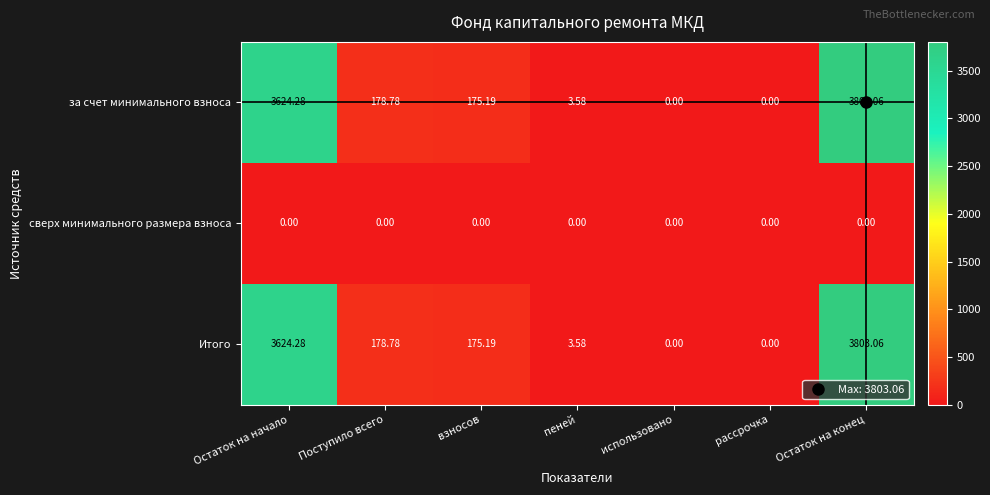

Is the value of Итого at пеней greater than the value of сверх минимального размера взноса at Остаток на начало?

Yes